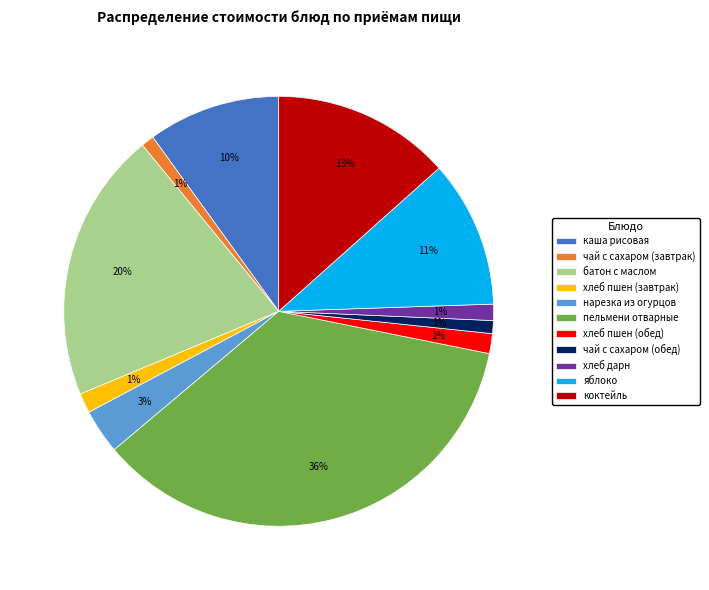

True or false: чай с сахаром (завтрак) accounts for 1% of the total.

True